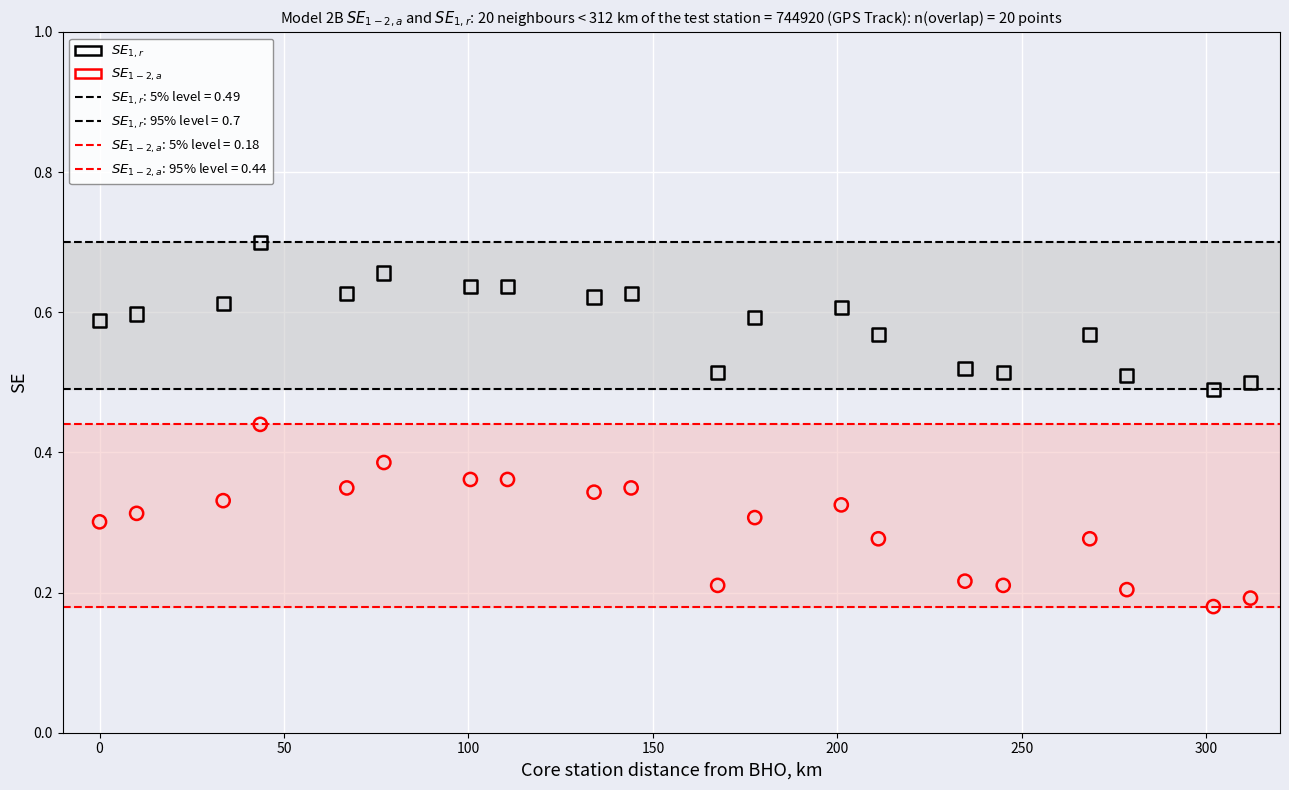

What is the X range (max minus min) for the scatter plot?

312.0